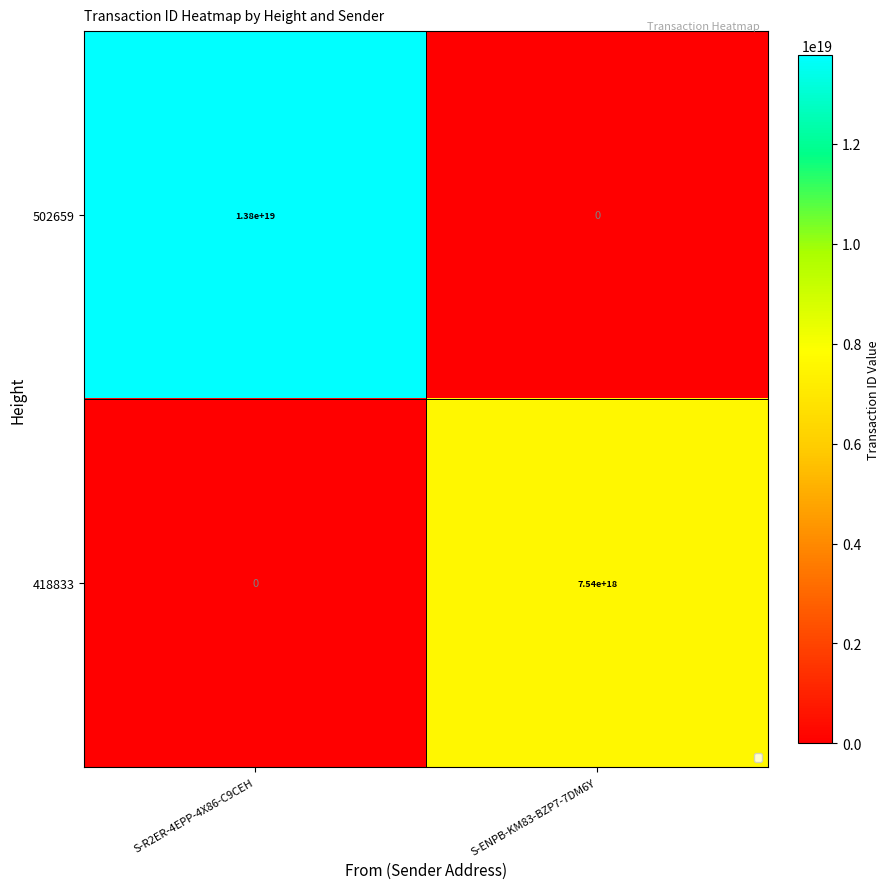

Which series changed the most between S-R2ER-4EPP-4X86-C9CEH and S-ENPB-KM83-BZP7-7DM6Y?

502659